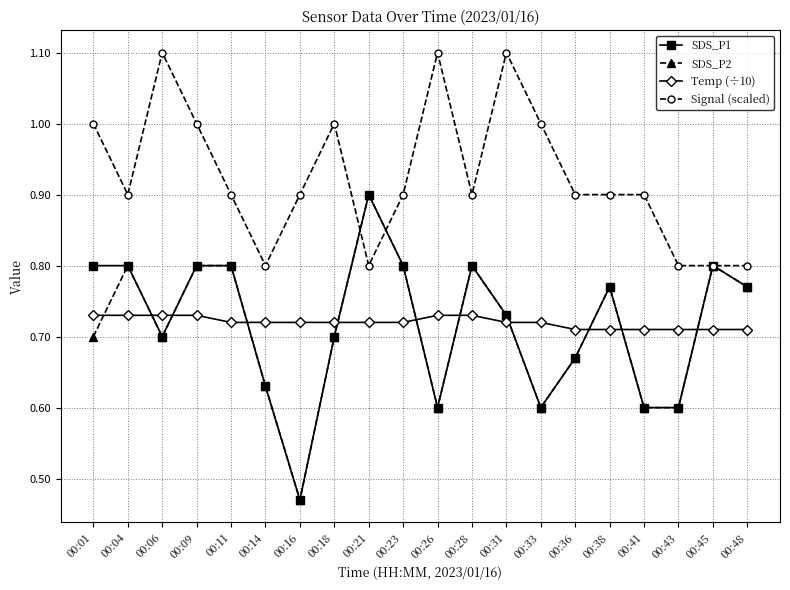

What is the greatest value displayed?

1.1